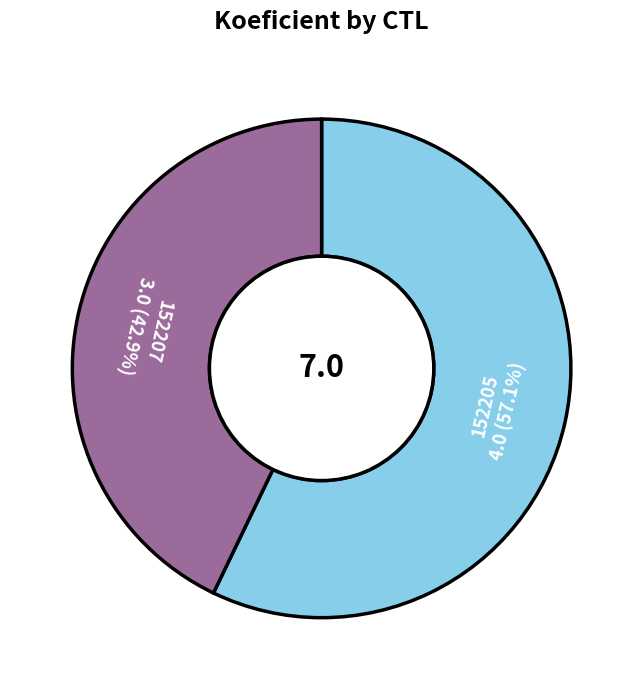

Between 152207 and 152205, which is larger?

152205